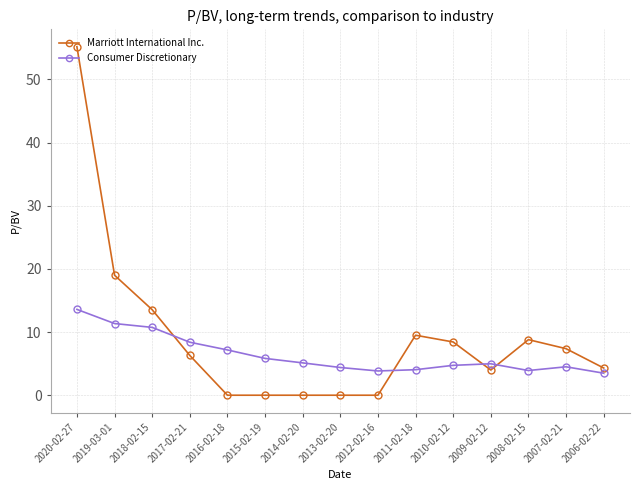

Is it true that Marriott International Inc. equals 0.0 at 2014-02-20?

True